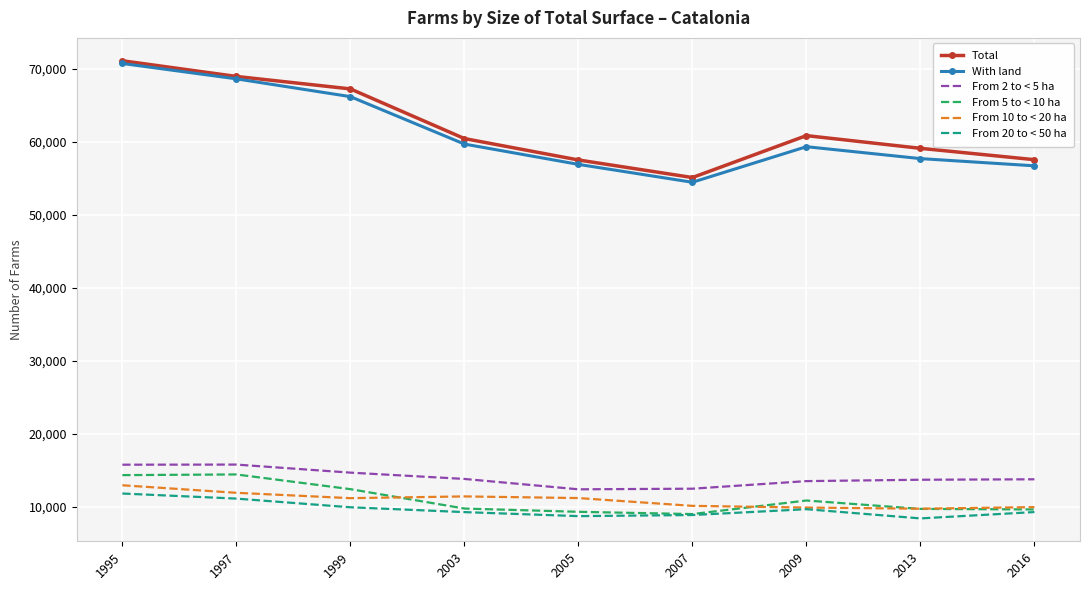

True or false: From 5 to < 10 ha has a value of 9708 at 2013.

True